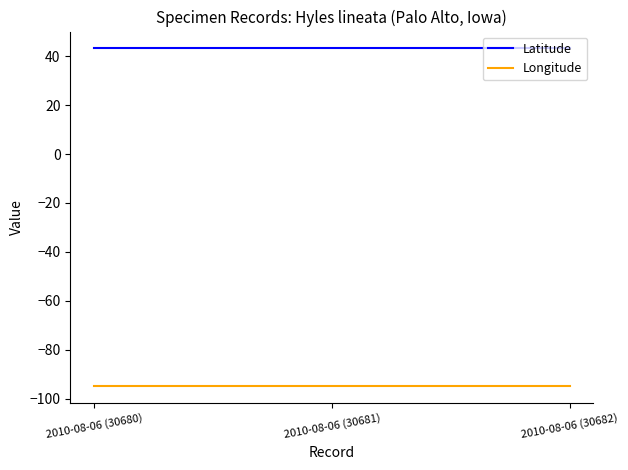

What position from the right is 2010-08-06 (30682)?

1